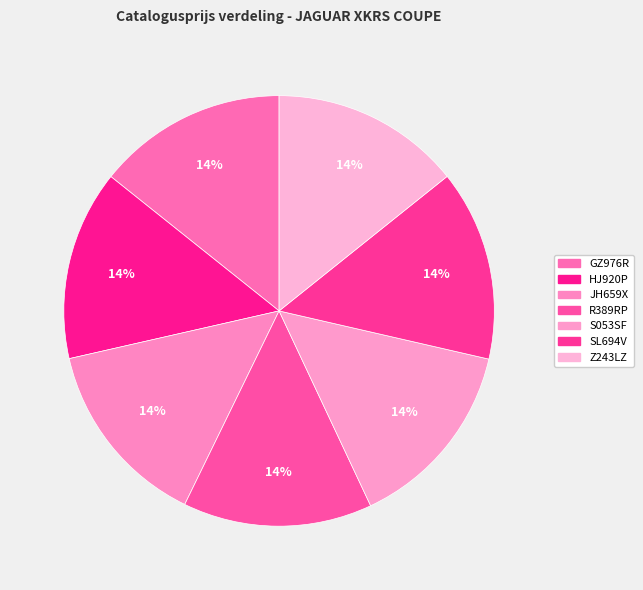

How many slices are in this pie chart?

7